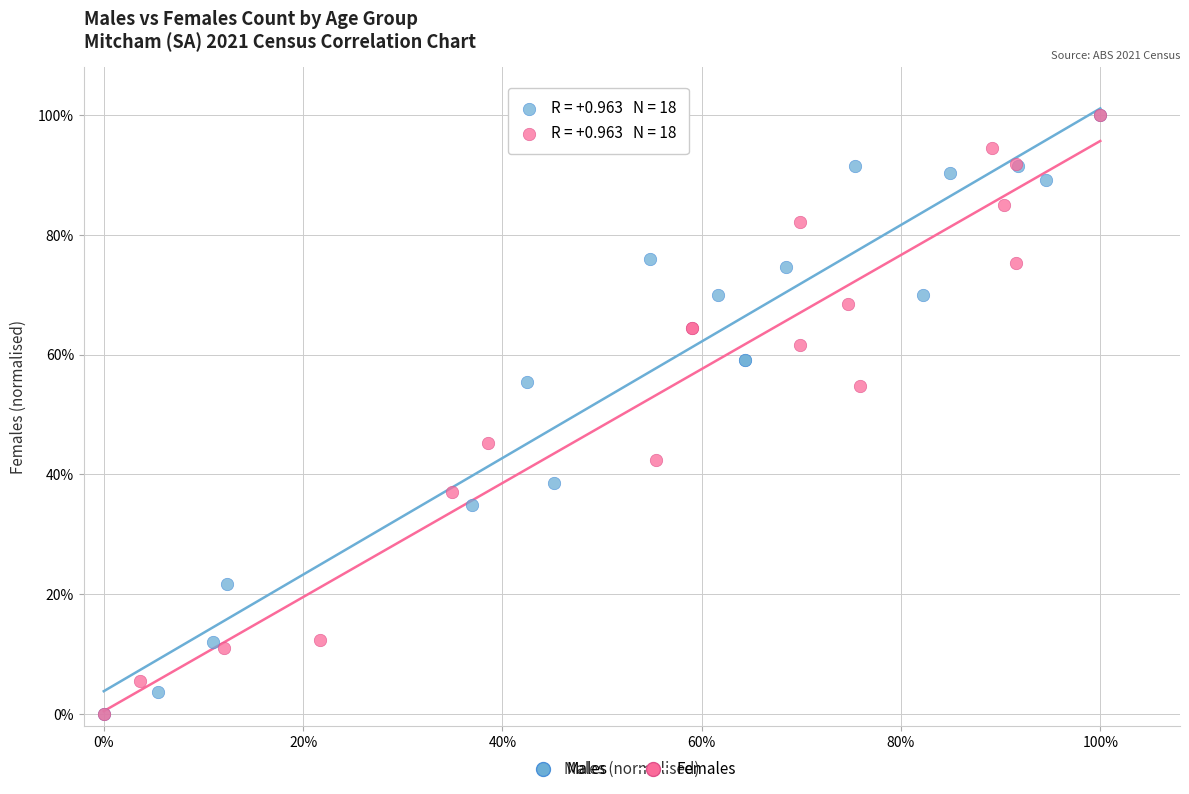

What are all the series names shown in the legend?

Males, Females